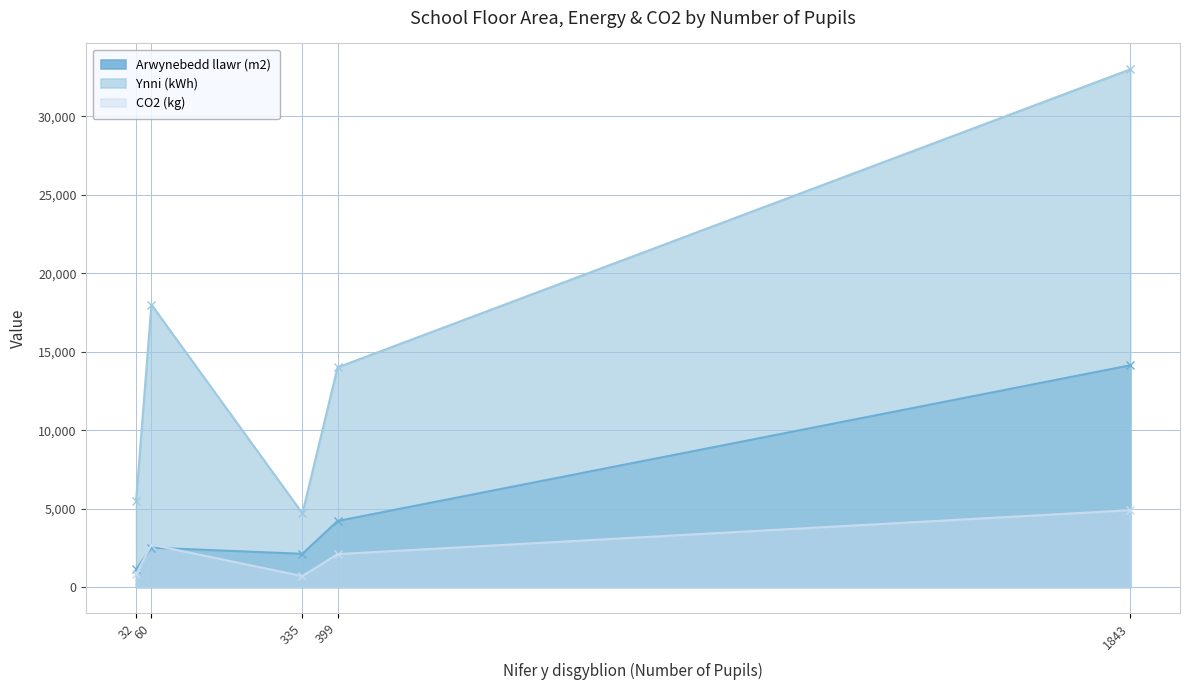

At 399, list the series in order from smallest to largest.

CO2 (kg), Arwynebedd llawr (m2), Ynni (kWh)